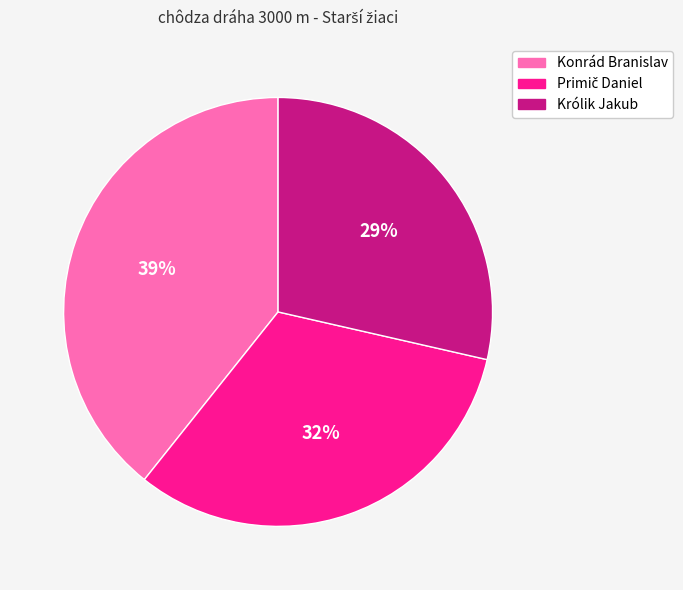

Which slice is the largest?

Konrád Branislav